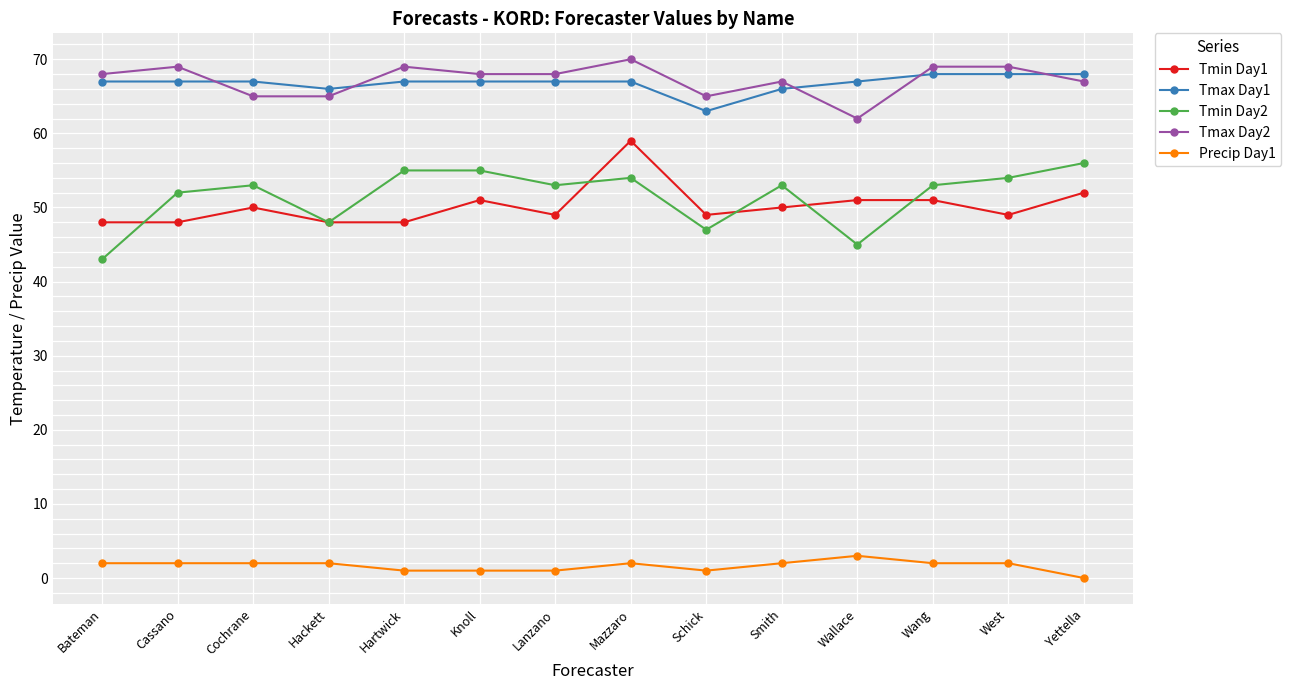

At which category does Tmin Day1 reach its first local peak?

Cochrane